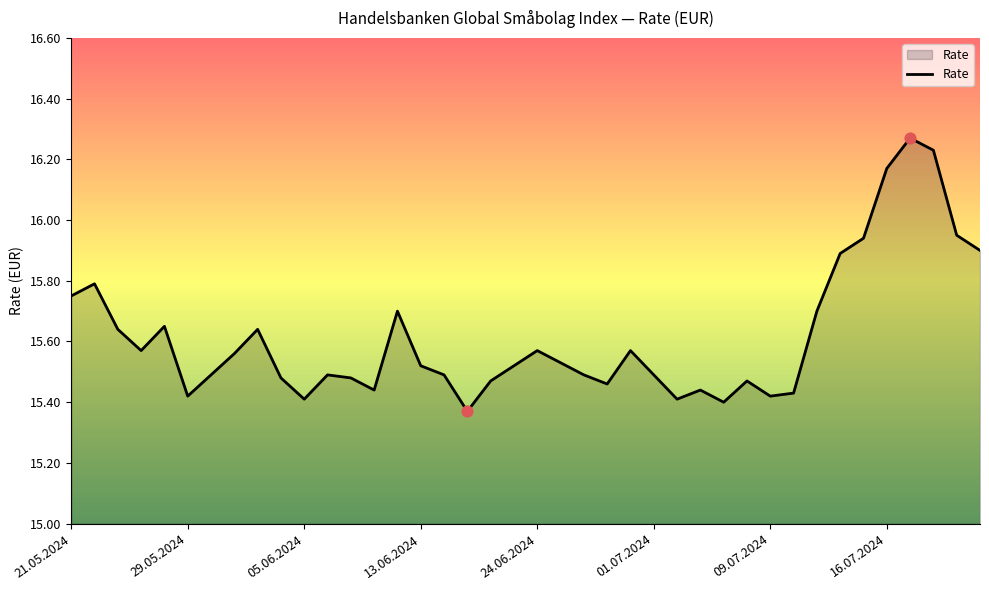

What is the difference between the maximum and minimum values?

0.9